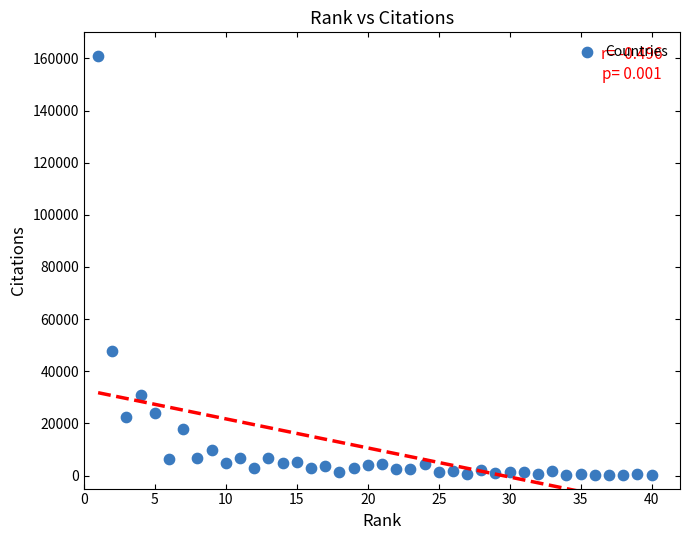

What is the range of Y values (max minus min)?

160716